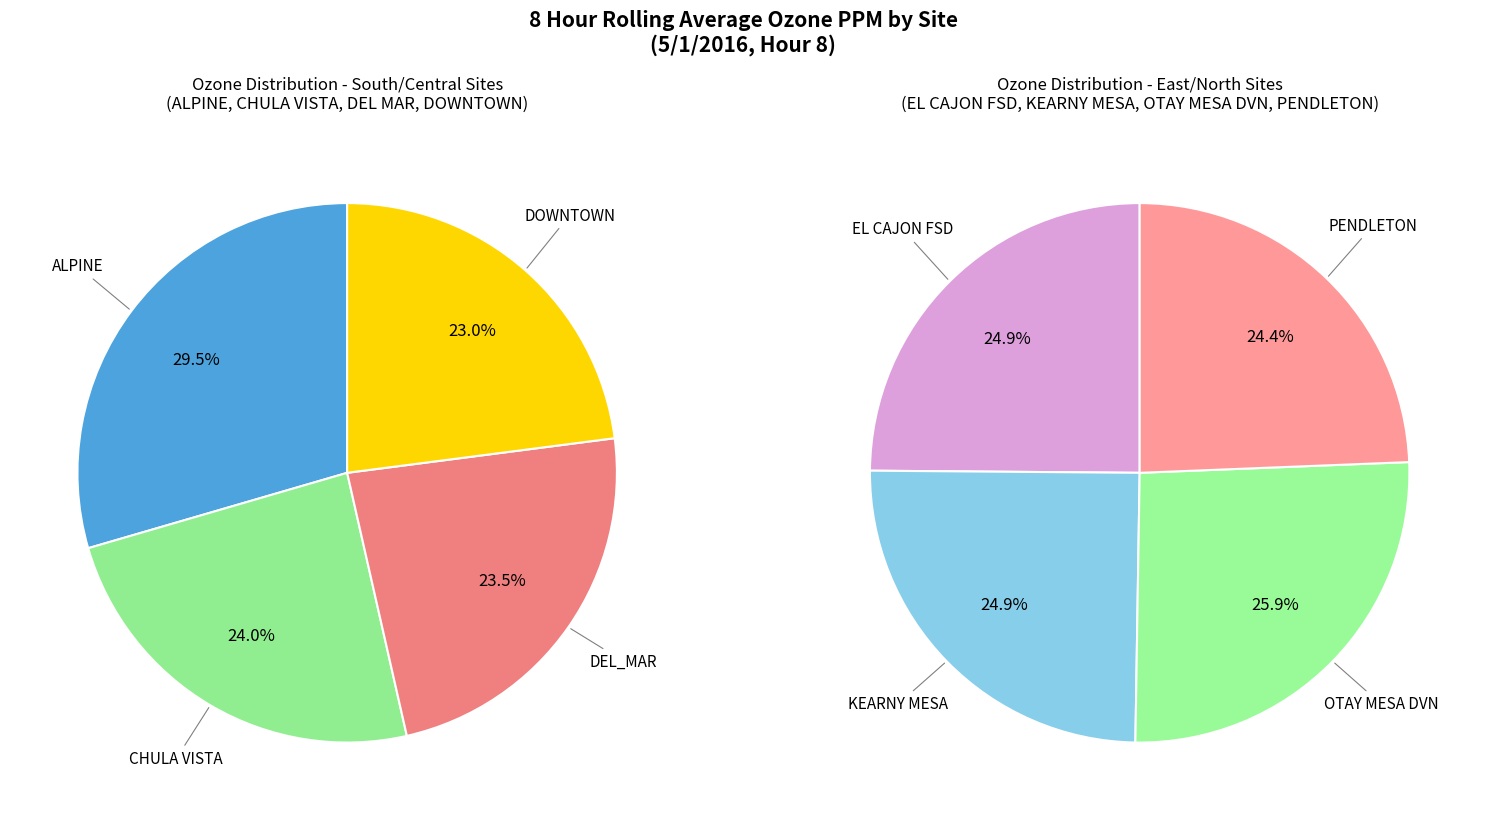

Is there any slice that represents more than half of the pie?

No